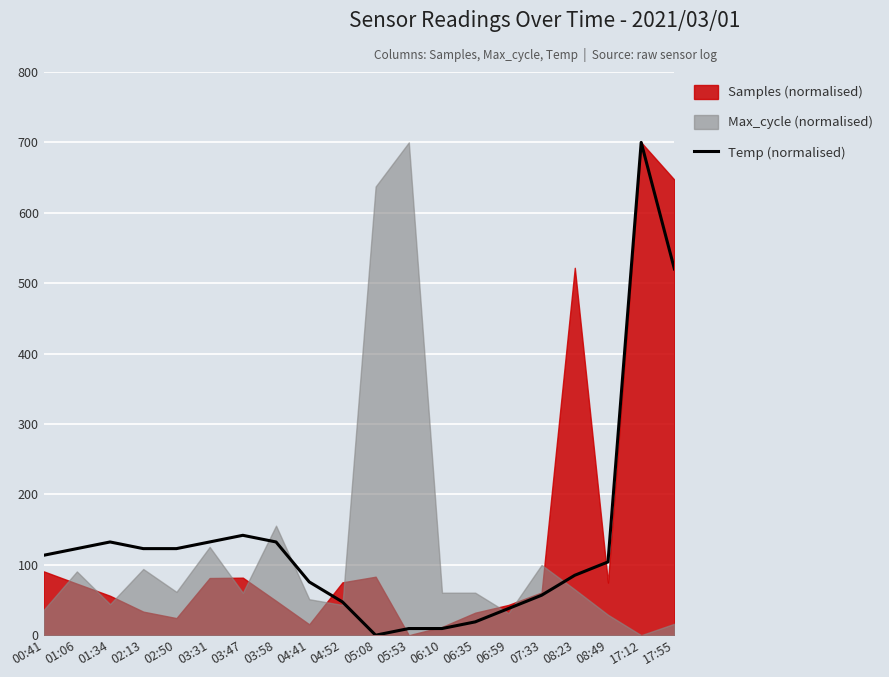

What is the spread (max minus min) of values at 02:50?

98.7